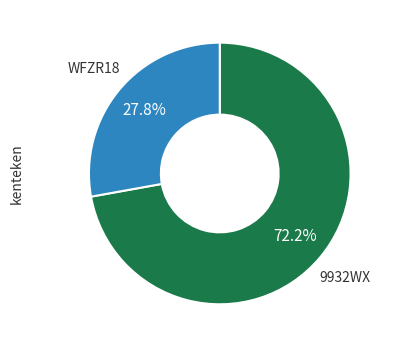

Rank the categories by value from lowest to highest.

WFZR18, 9932WX